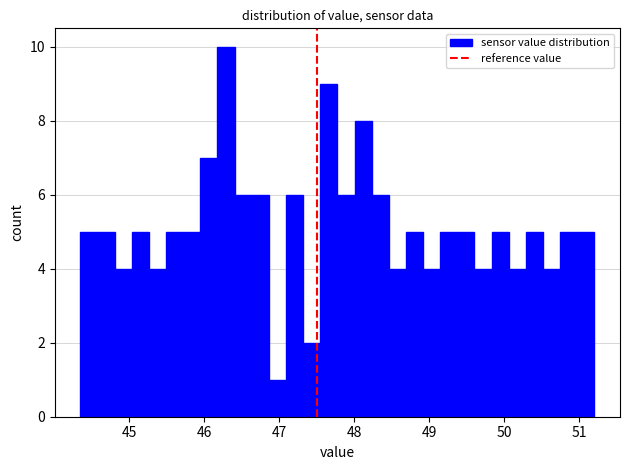

Around what value on the x-axis is the tallest bar? Give the approximate position of its centre, as read against the axis.

46.3